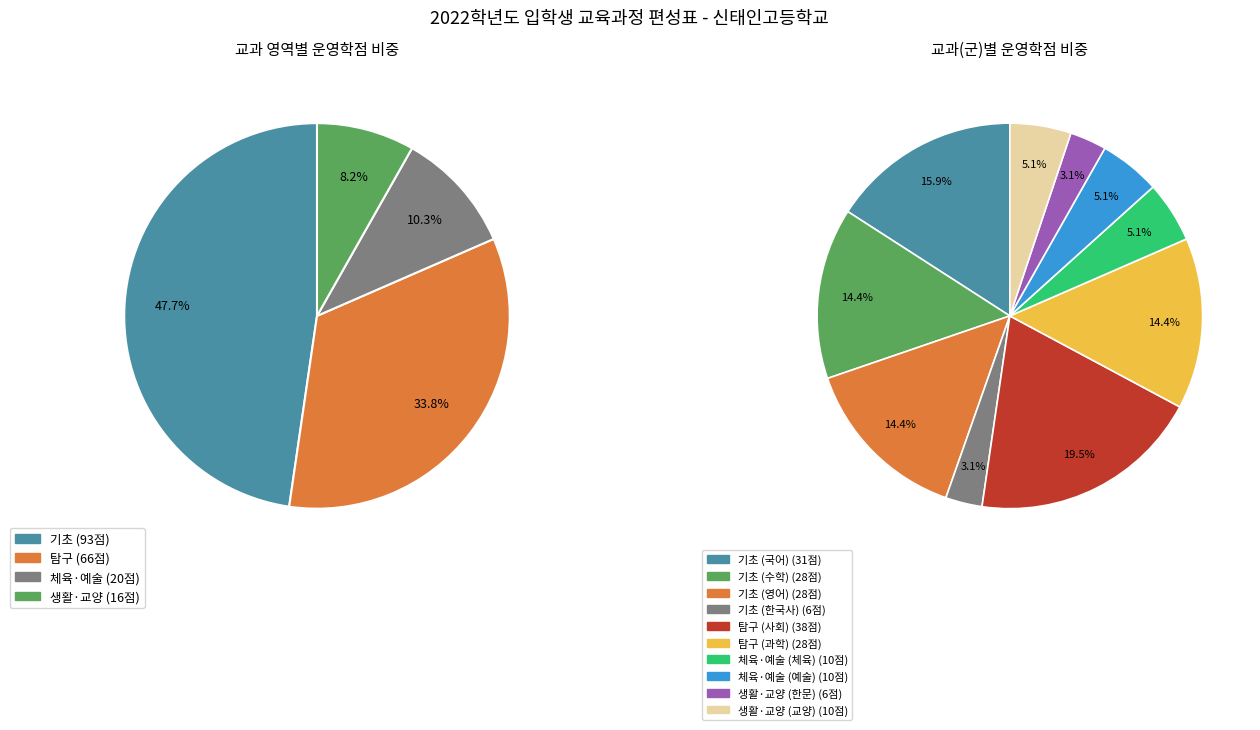

Rank the categories by value from highest to lowest.

탐구 (사회), 기초 (국어), 기초 (수학), 기초 (영어), 탐구 (과학), 체육·예술 (체육), 체육·예술 (예술), 생활·교양 (교양), 기초 (한국사), 생활·교양 (한문)